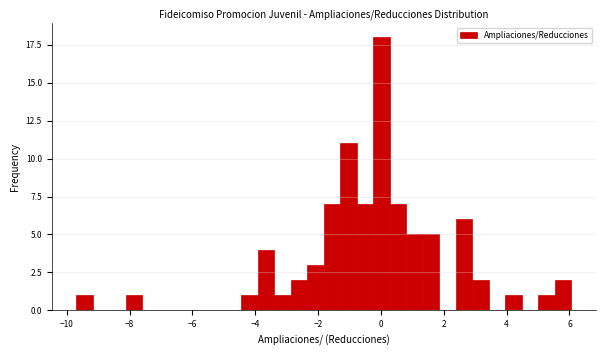

Around what value on the x-axis is the tallest bar? Give the approximate position of its centre, as read against the axis.

0.0